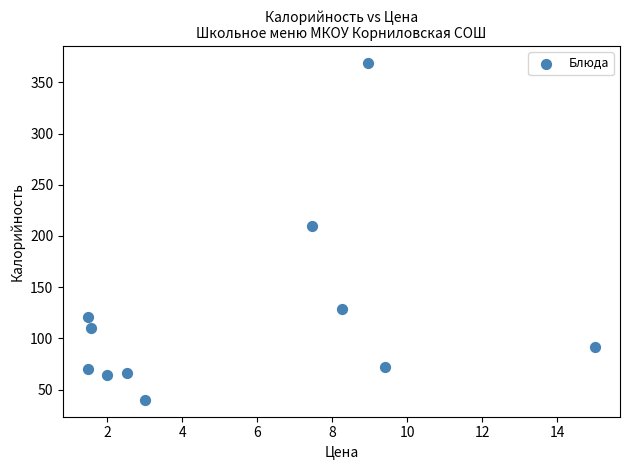

What is the range of Y values (max minus min)?

329